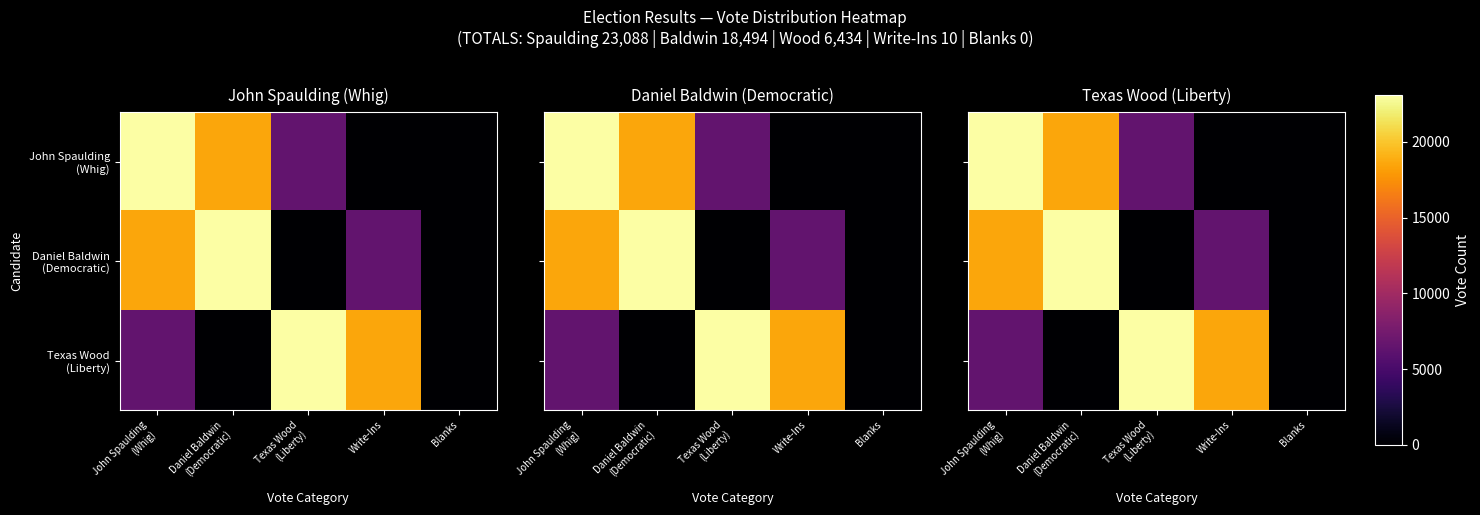

At which label does Daniel Baldwin (Democratic) first exceed 6434?

John Spaulding (Whig)